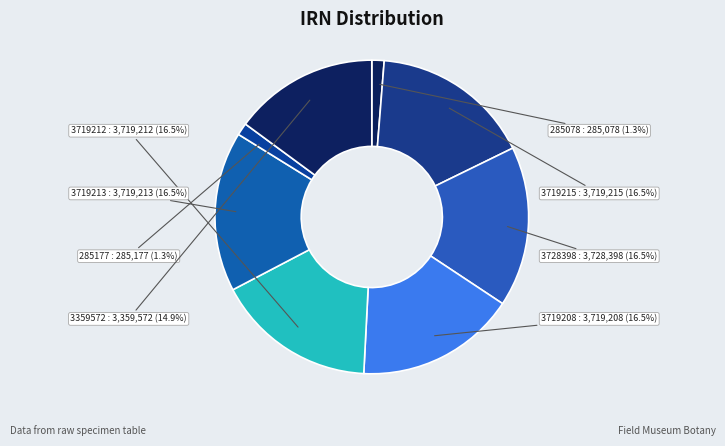

Does 3359572 represent more than half of the total?

No